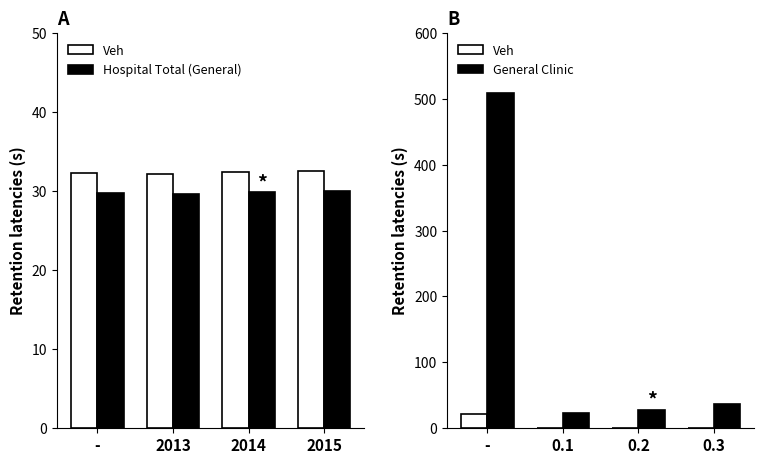

At which category is the sum across all series the highest?

-